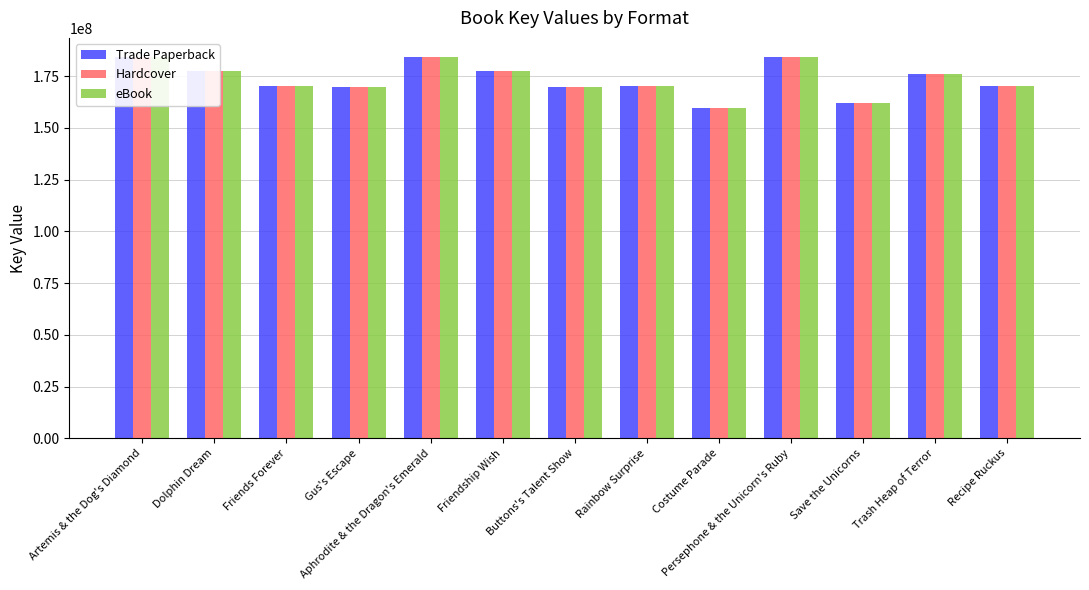

Between Costume Parade and Rainbow Surprise, which is larger?

Rainbow Surprise